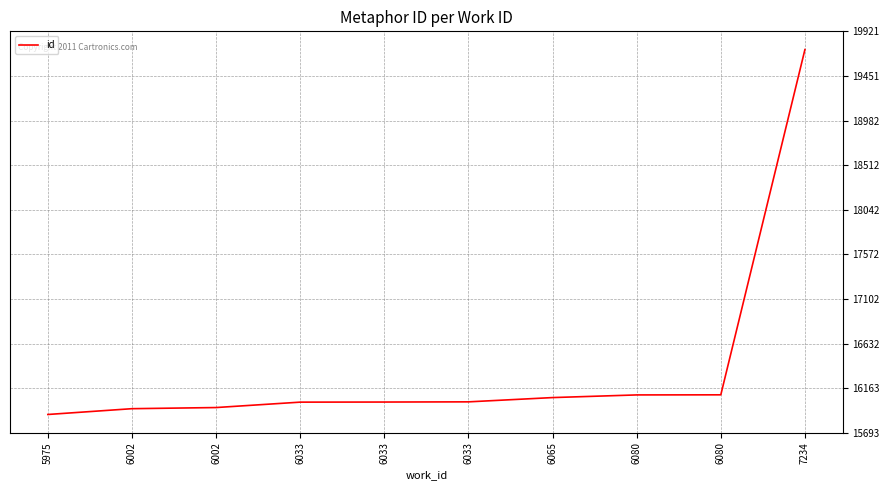

The value at 5975 is 20691. True or false?

False